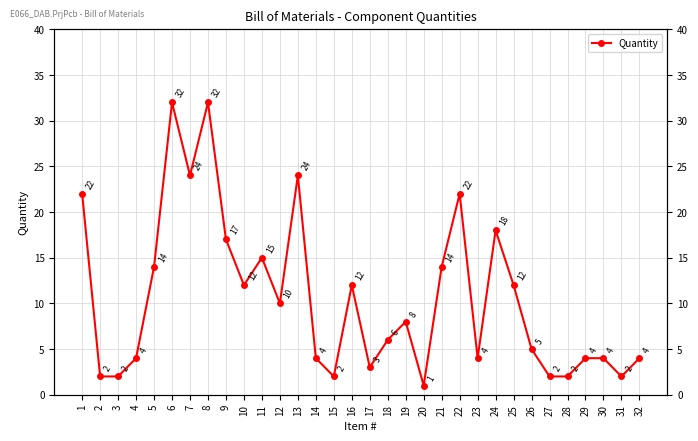

Which label corresponds to the largest value in the chart?

6